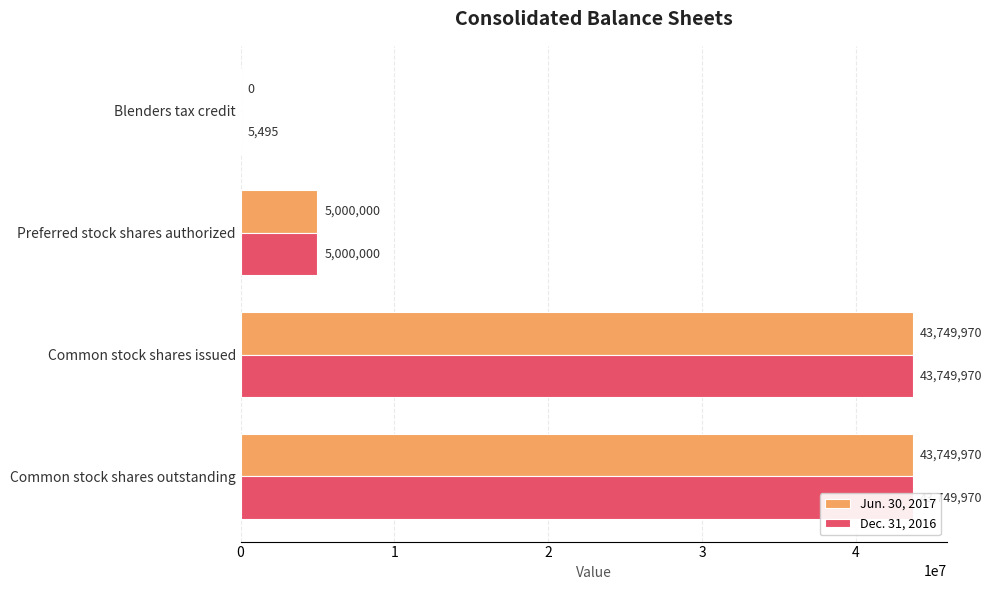

Is it true that Jun. 30, 2017 equals 0 at Blenders tax credit?

True